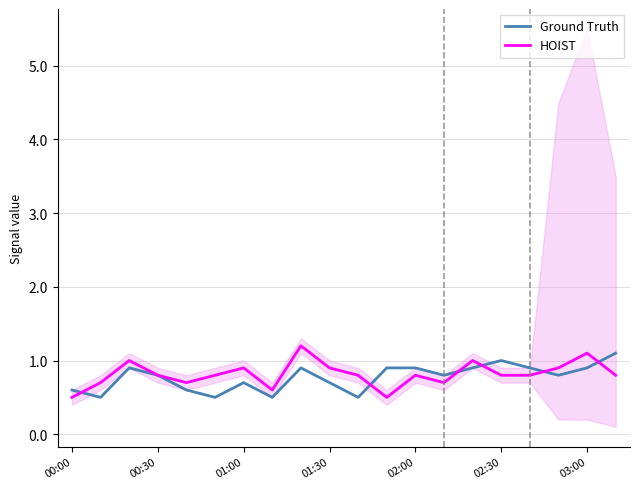

The value of Ground Truth at 02:30 is 1.8. True or false?

False